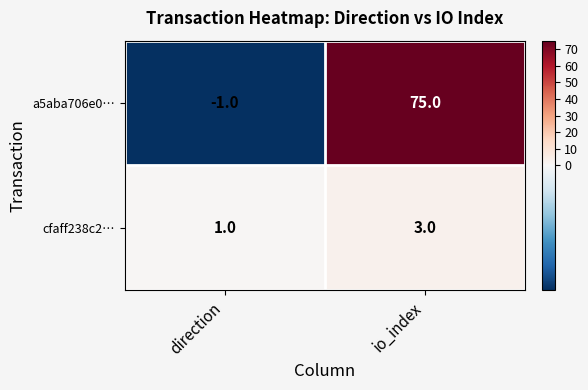

At io_index, list the series in order from largest to smallest.

a5aba706e0…, cfaff238c2…